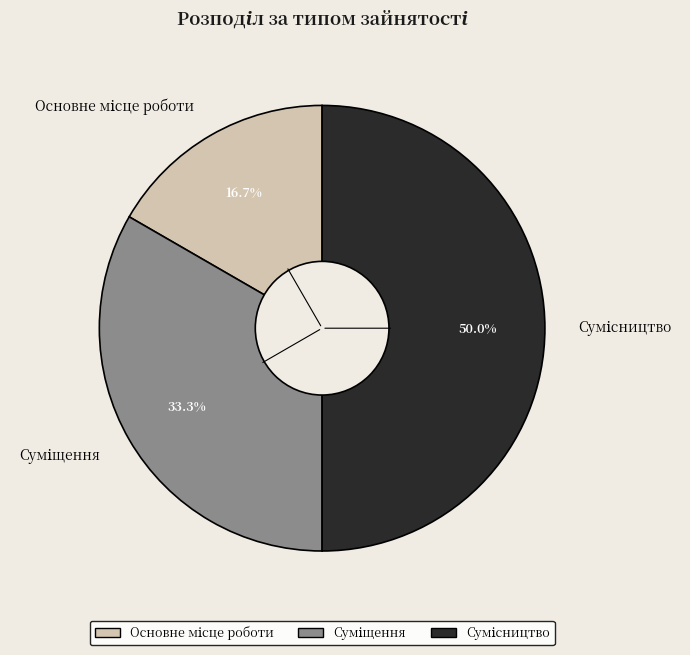

To the nearest percent, what percentage of the pie is Суміщення?

33%